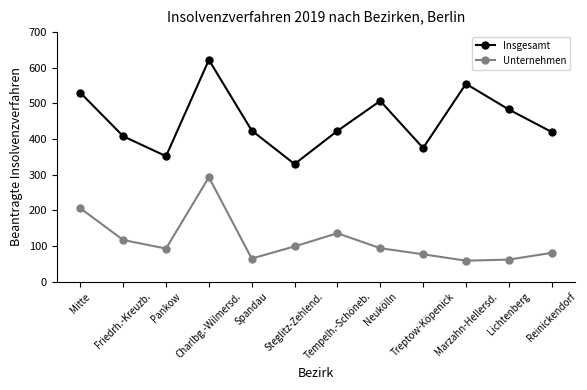

What is the maximum value for Insgesamt?

622